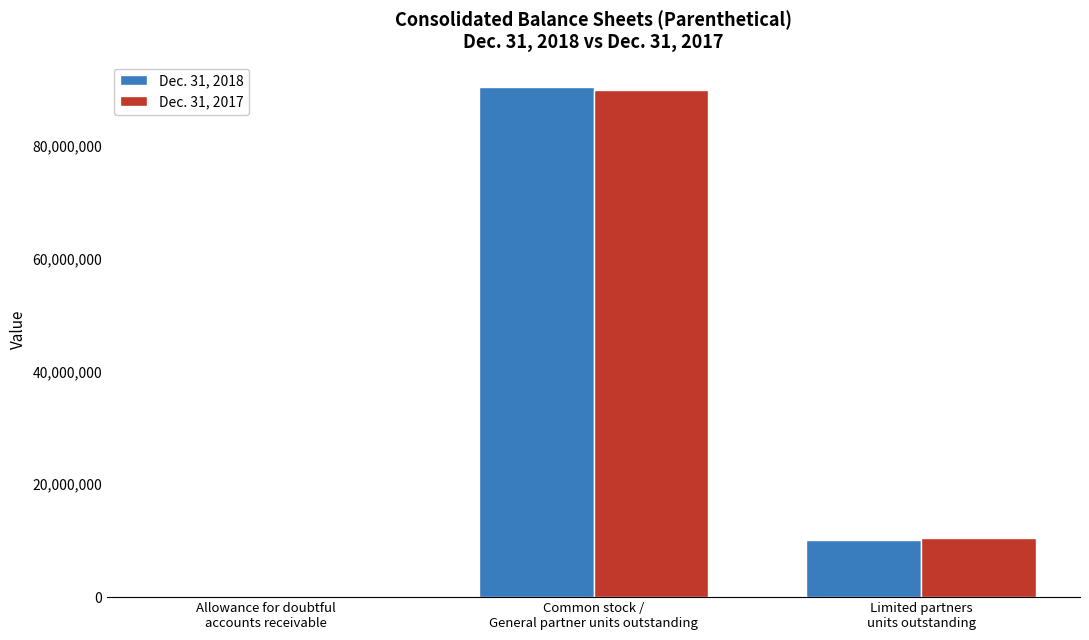

Is it true that Dec. 31, 2017 equals 89914113 at Common stock /
General partner units outstanding?

True